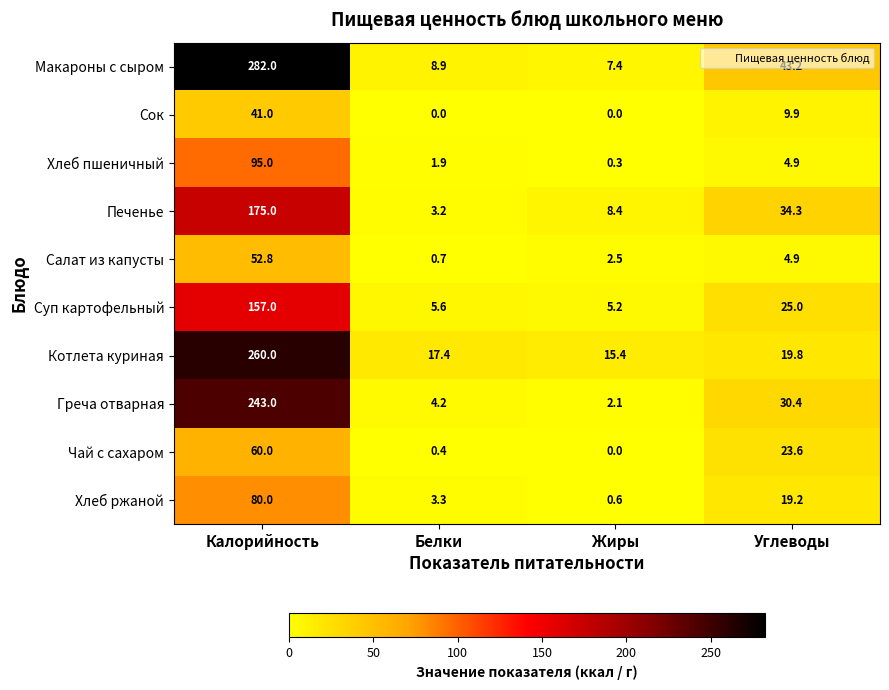

What value does the Печенье series have at Углеводы?

34.3